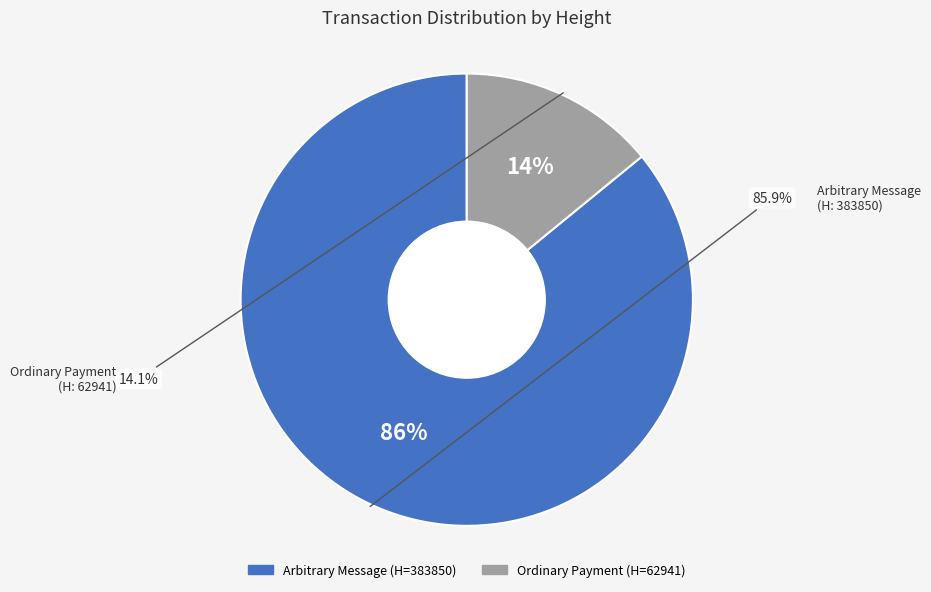

What percentage do 383850 and 62941 together represent?

100.0%